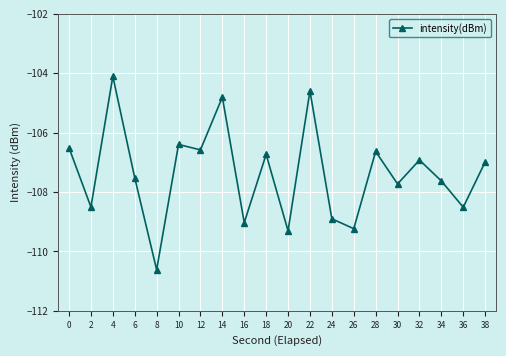

Reading right to left, extract all data points from this chart.

-107.0	-108.5	-107.6	-106.9	-107.7	-106.6	-109.2	-108.9	-104.6	-109.3	-106.7	-109.0	-104.8	-106.6	-106.4	-110.6	-107.5	-104.1	-108.5	-106.5